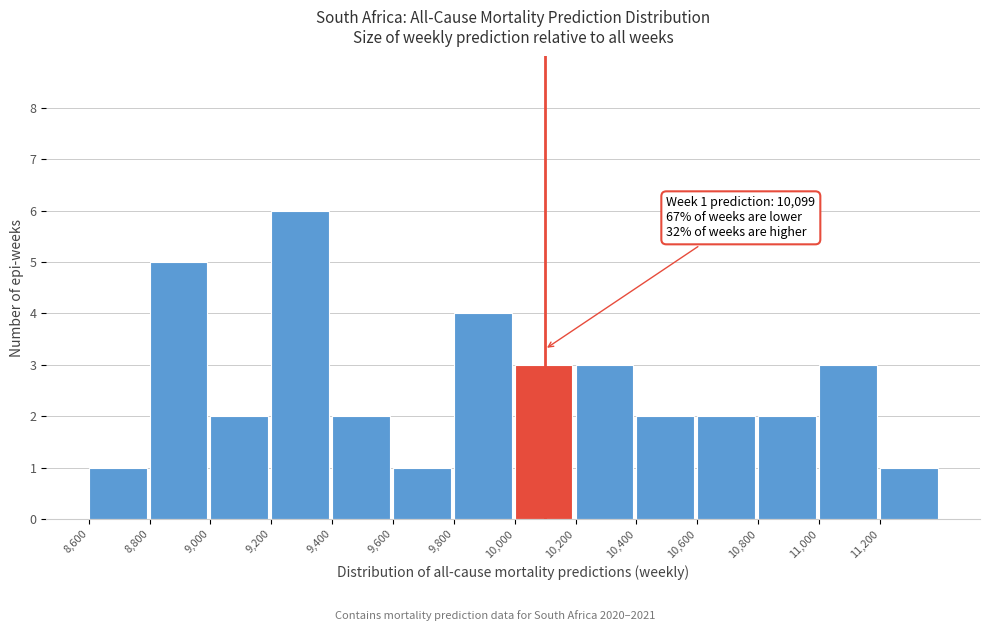

Over which range of the x-axis is the bar tallest?

9200 to 9400